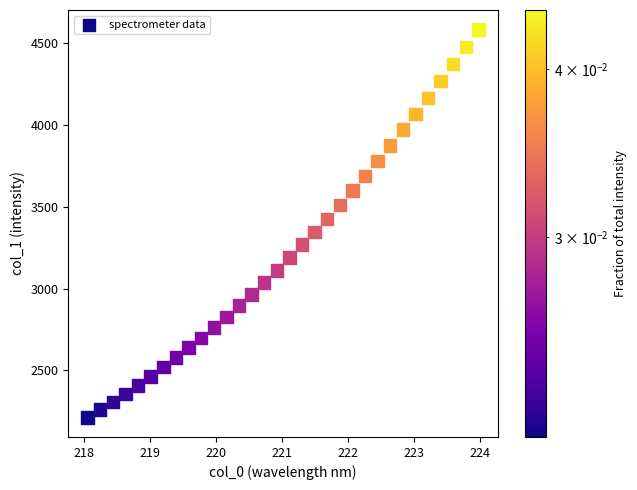

What is the range of Y values (max minus min)?

2369.7